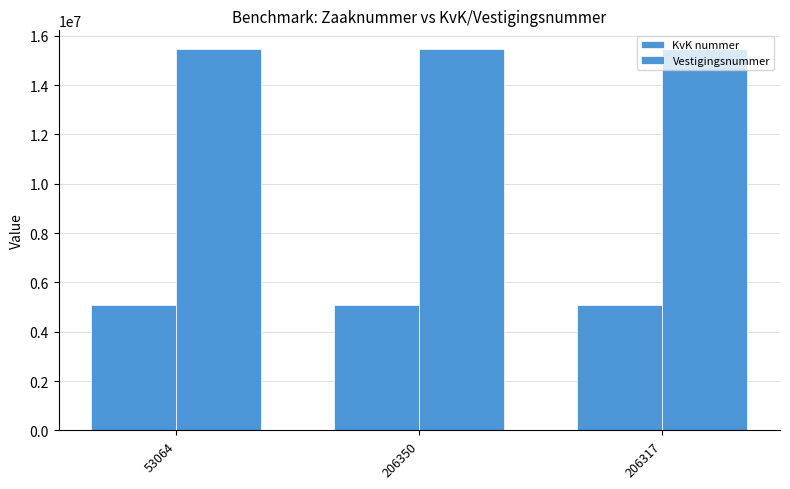

List the series in order of their peak value, lowest first.

KvK nummer, Vestigingsnummer